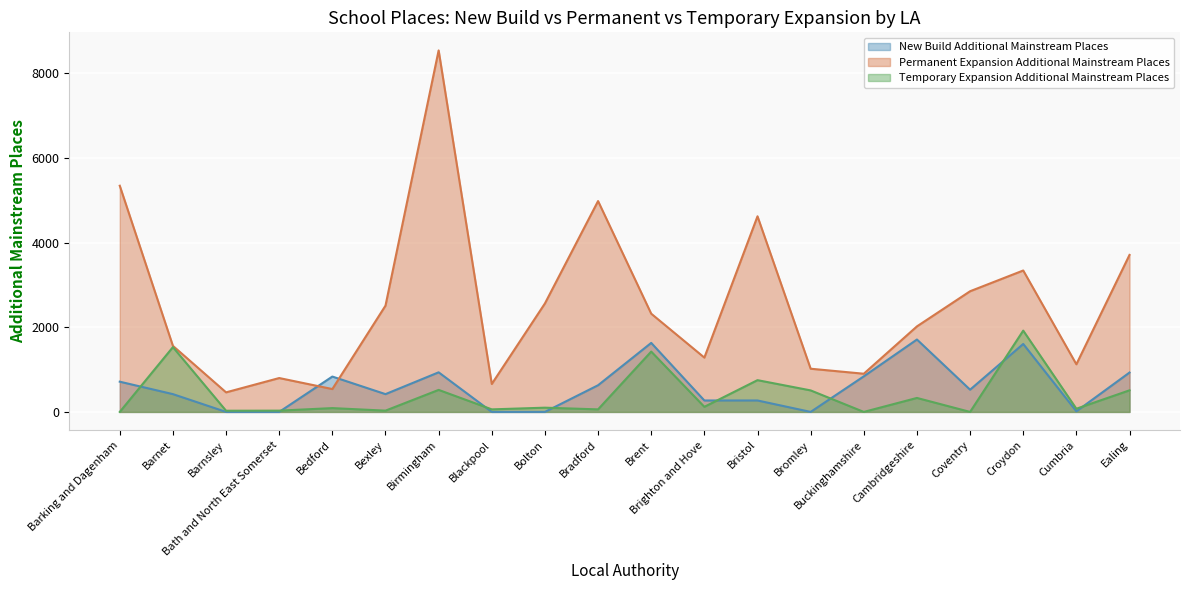

How many values in the Temporary Expansion Additional Mainstream Places series are below 100?

10